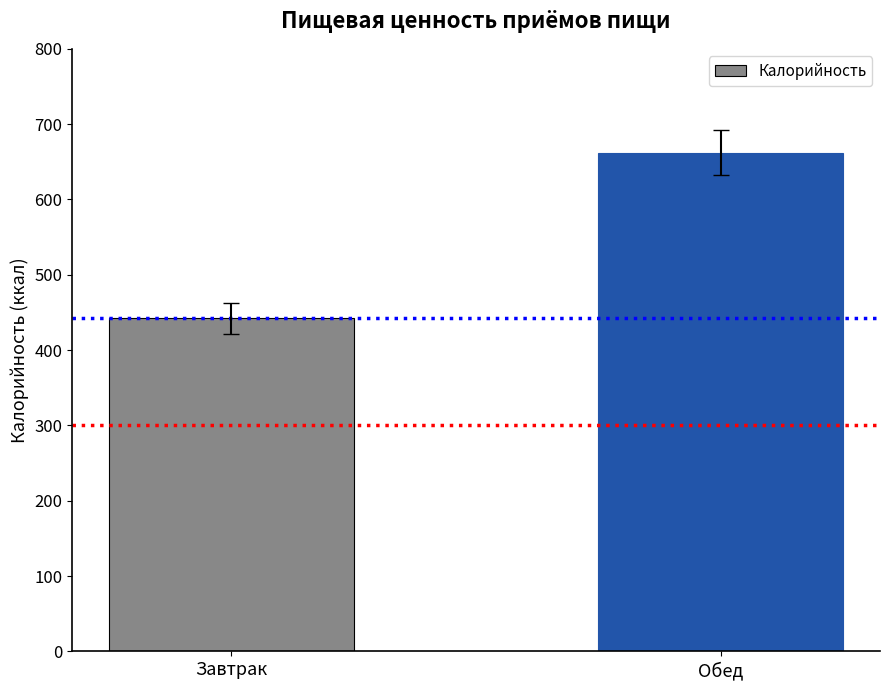

What is the value of the 1st bar from the left?

442.0